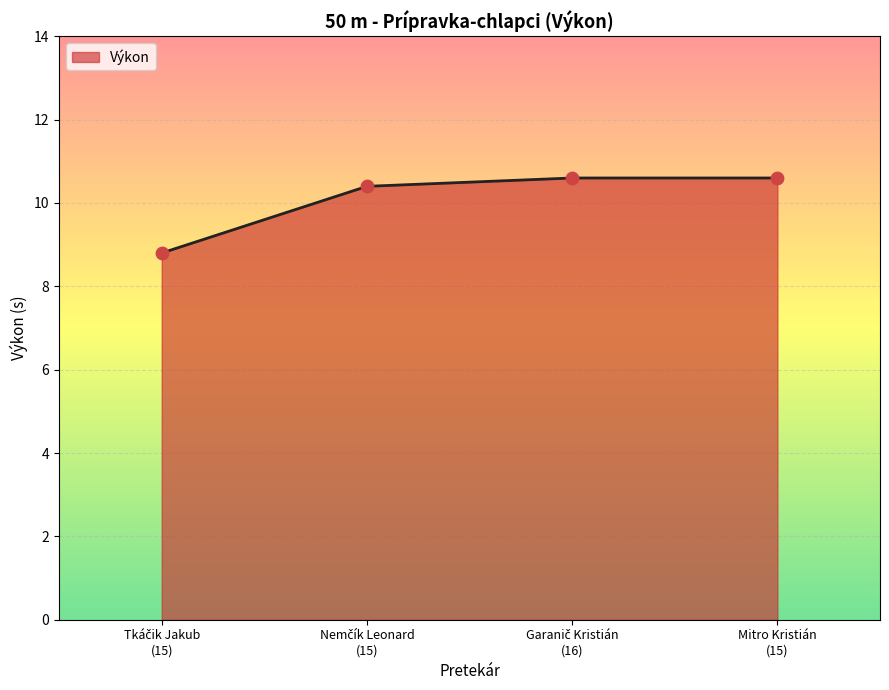

Count the values in the range 10 to 11.

3